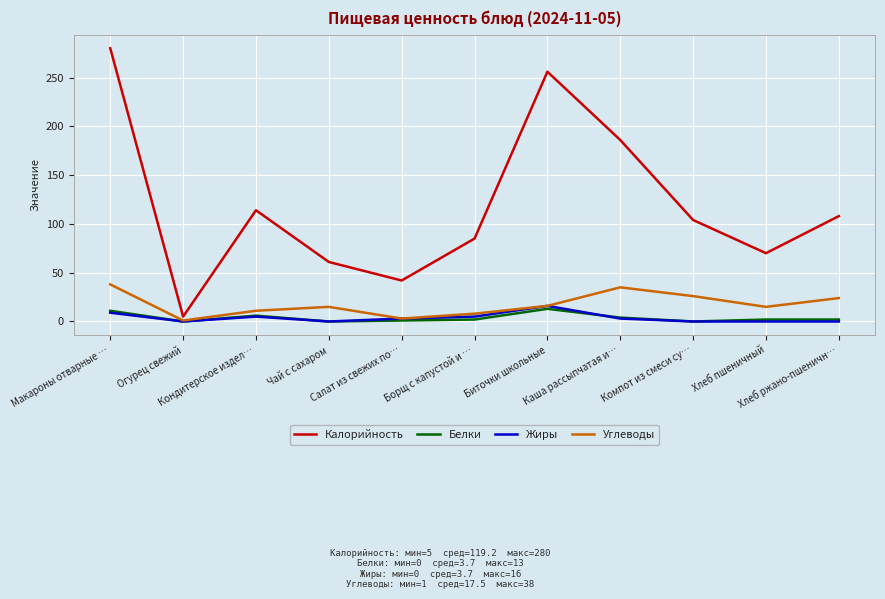

Is it true that Калорийность equals 42 at Салат из свежих по…?

True